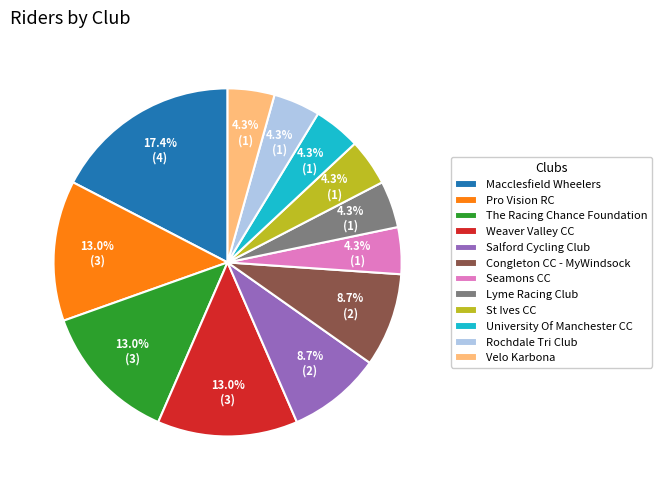

Count the number of slices in the pie.

12